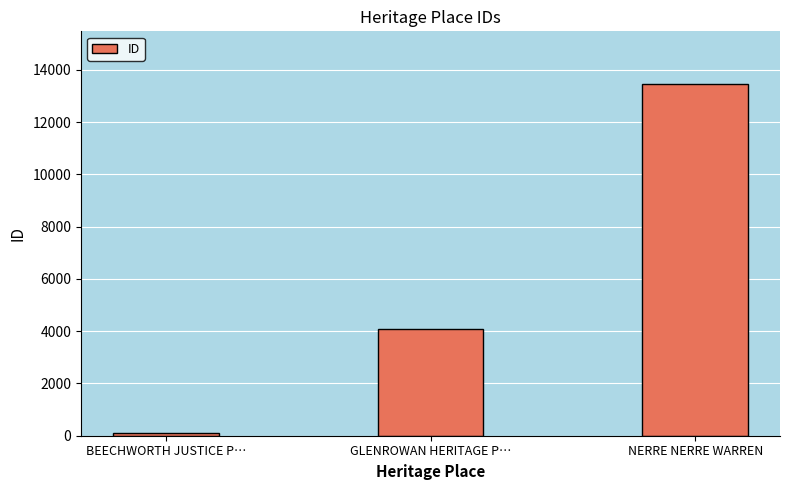

True or false: the data shows 2323 at GLENROWAN HERITAGE P….

False